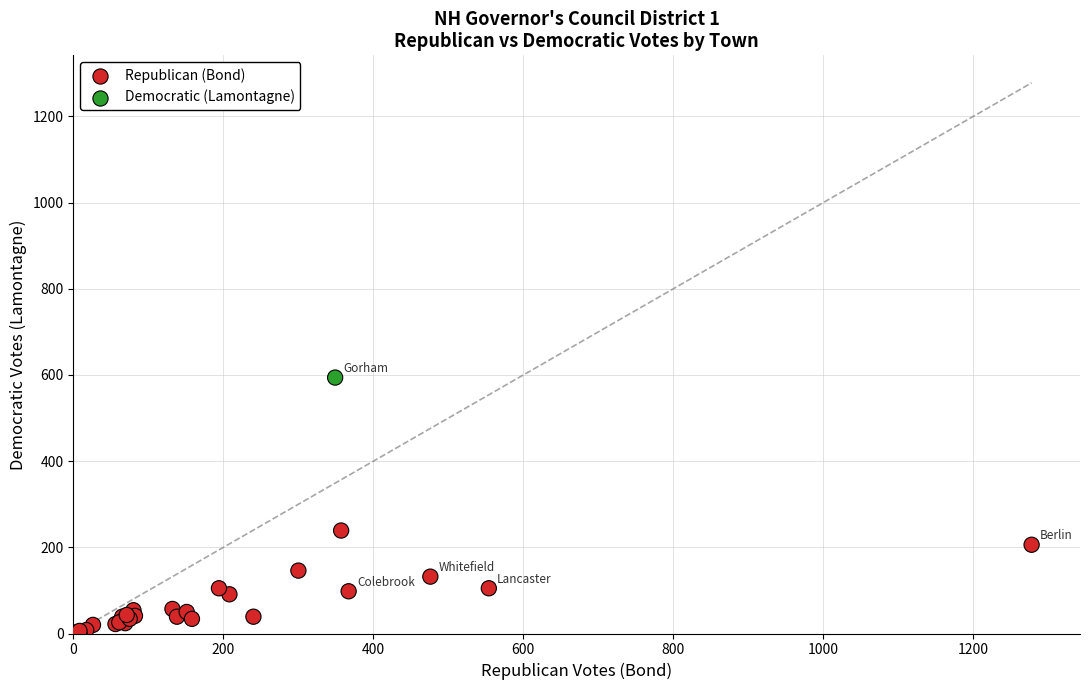

What Y value in the scatter plot is closest to 297?

239